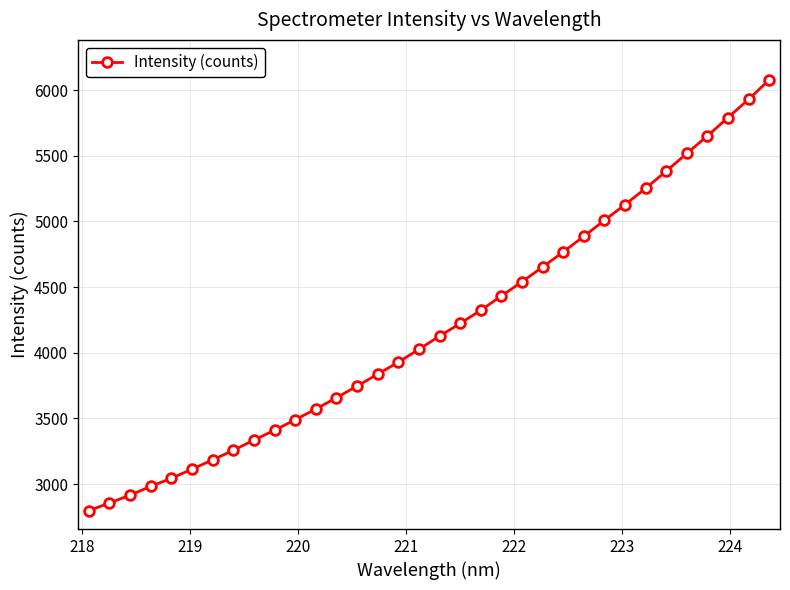

What is the maximum value shown in the chart?

6079.0